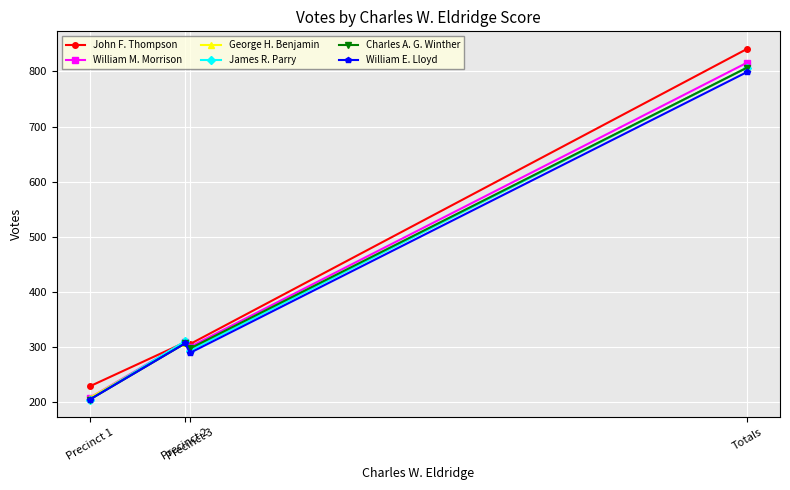

Which series has the largest range (max minus min)?

John F. Thompson